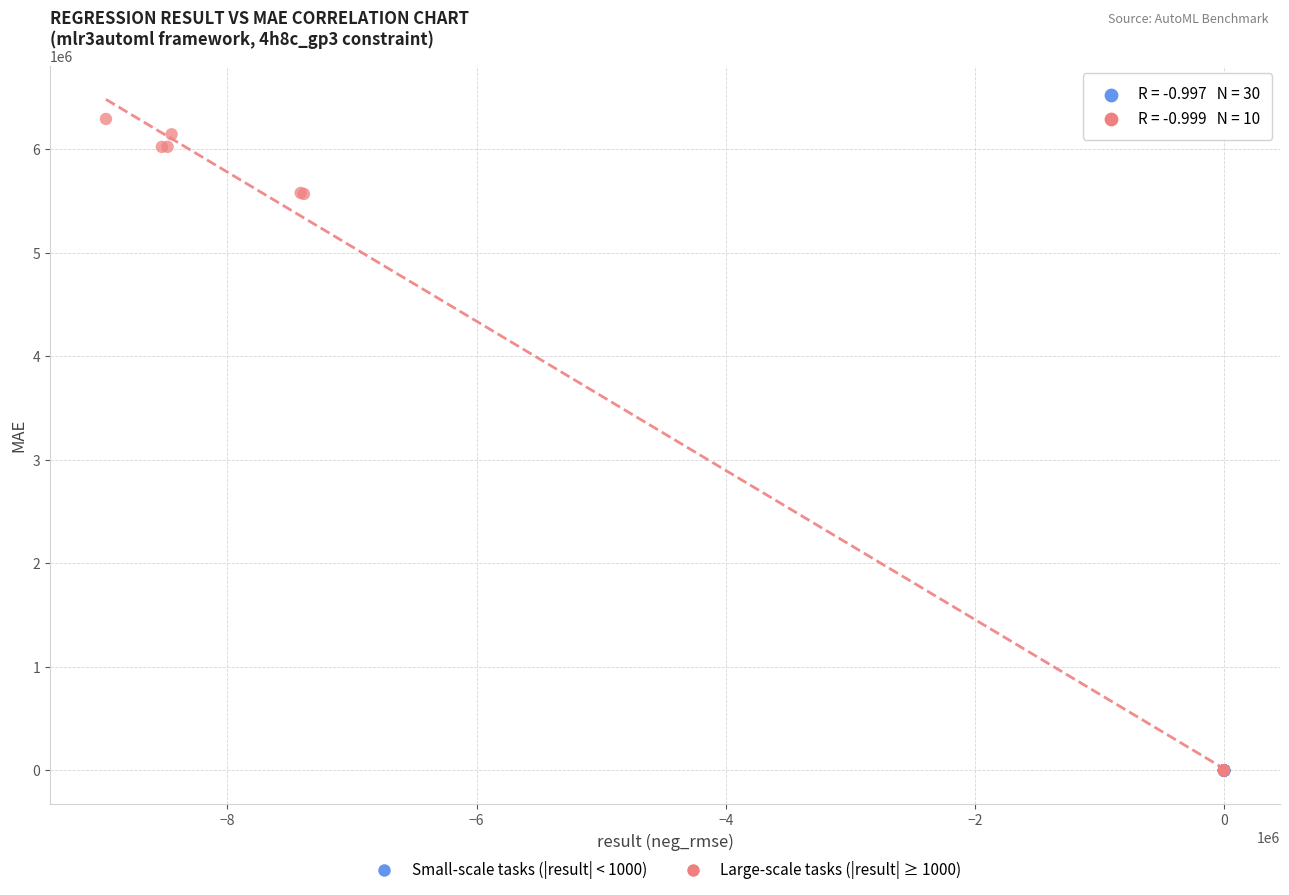

Which series contains the highest Y value?

Large-scale tasks (|result| ≥ 1000)